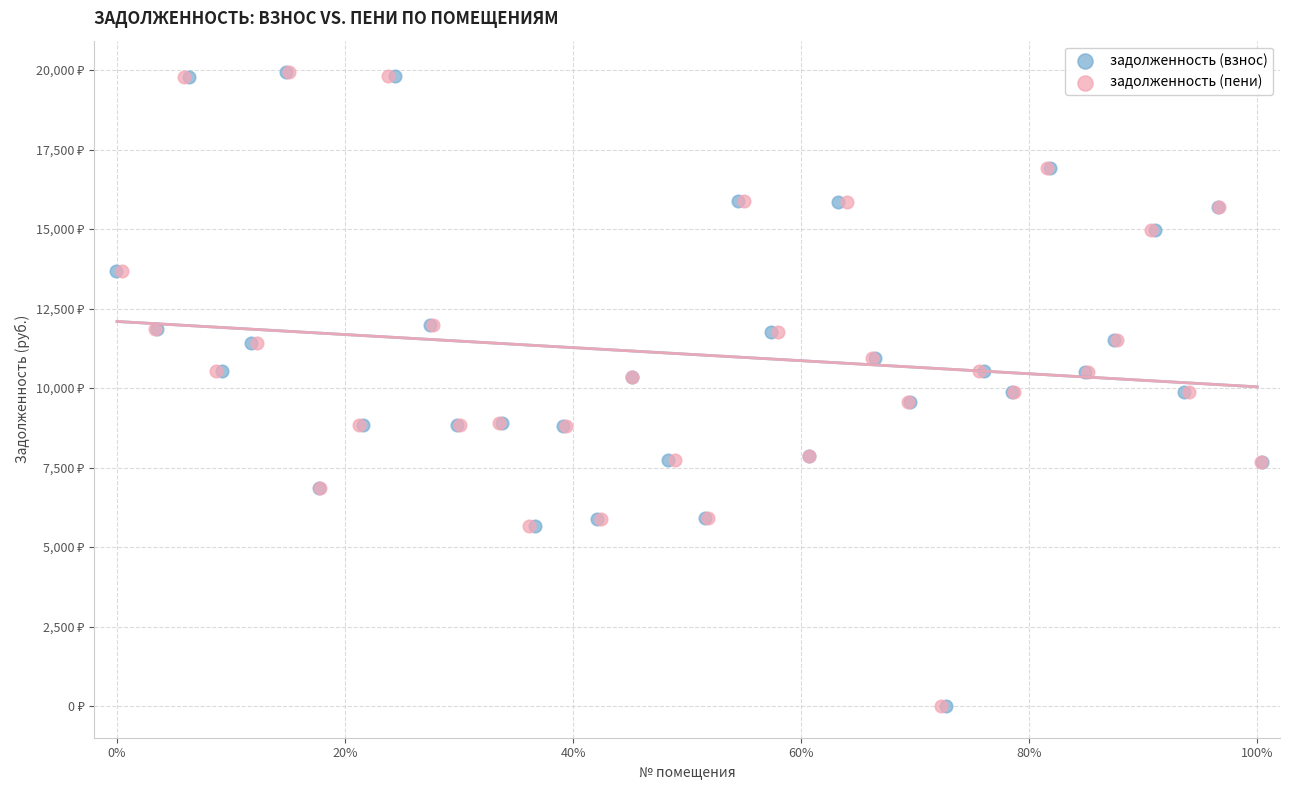

What are all the series names shown in the legend?

задолженность (взнос), задолженность (пени)